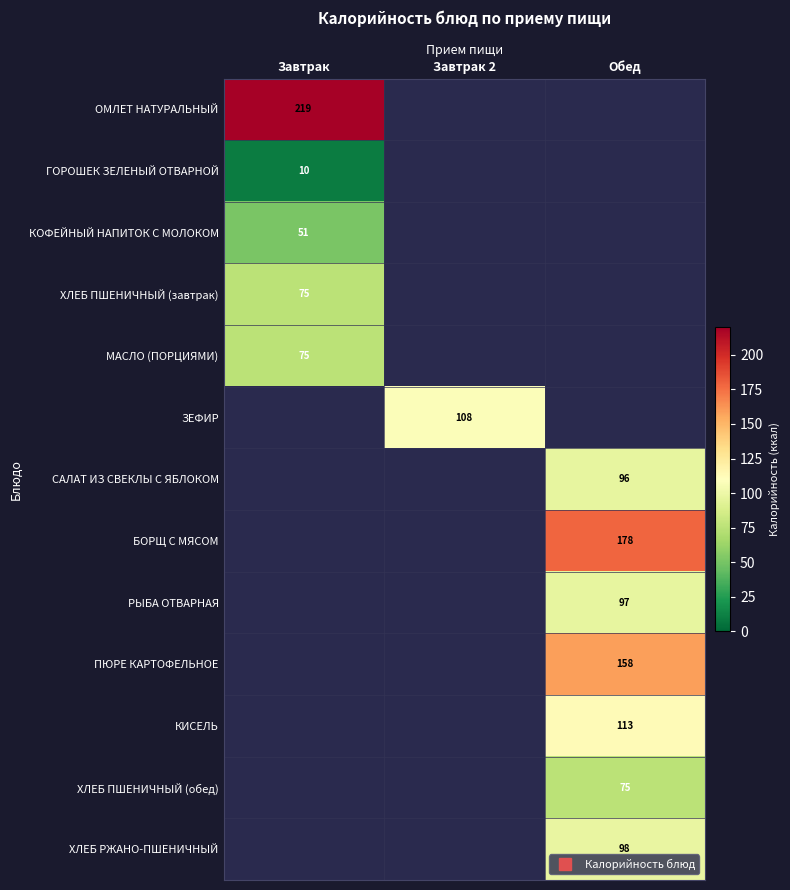

What is the sum of the ЗЕФИР values at Завтрак and Завтрак 2?

107.6